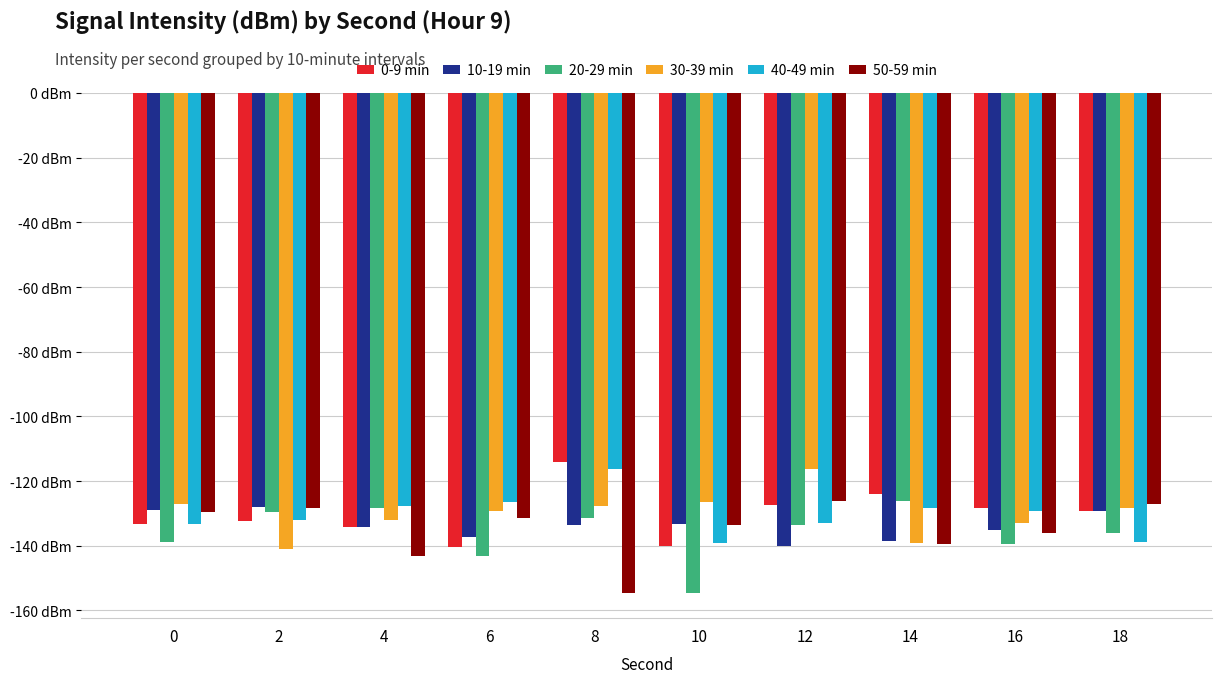

Which has a higher value, 18 or 2?

18